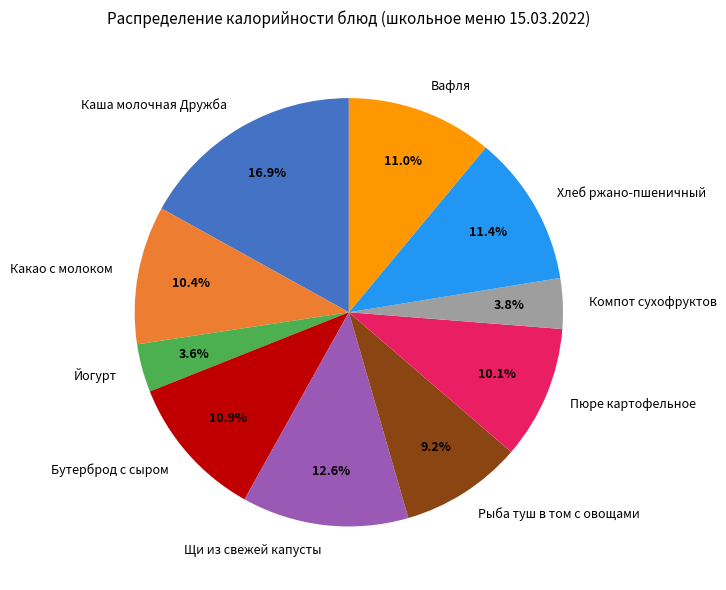

Is it true that Какао с молоком is 1% of the pie?

False